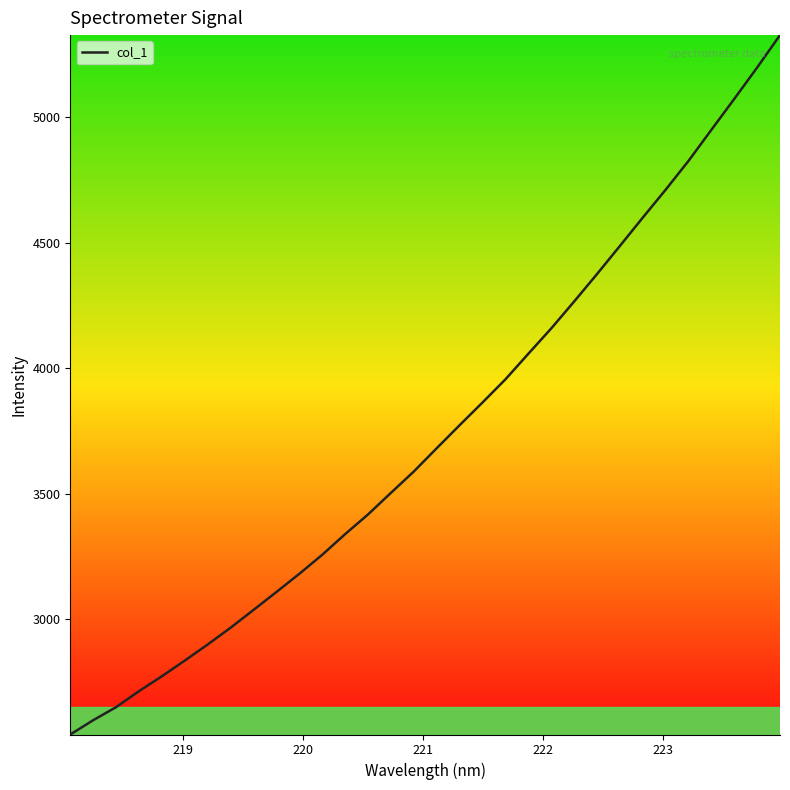

What is the maximum value shown in the chart?

5326.9